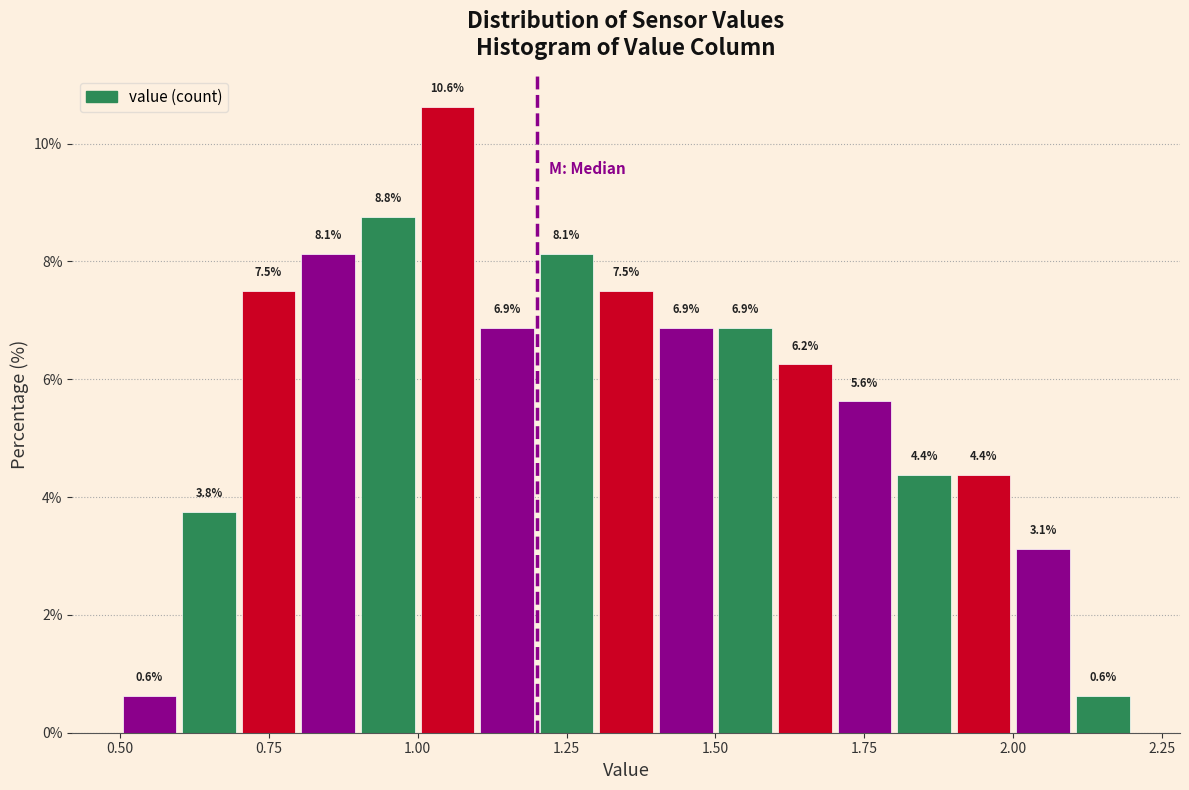

Read against the x-axis, roughly where is the centre of the tallest bar?

1.05